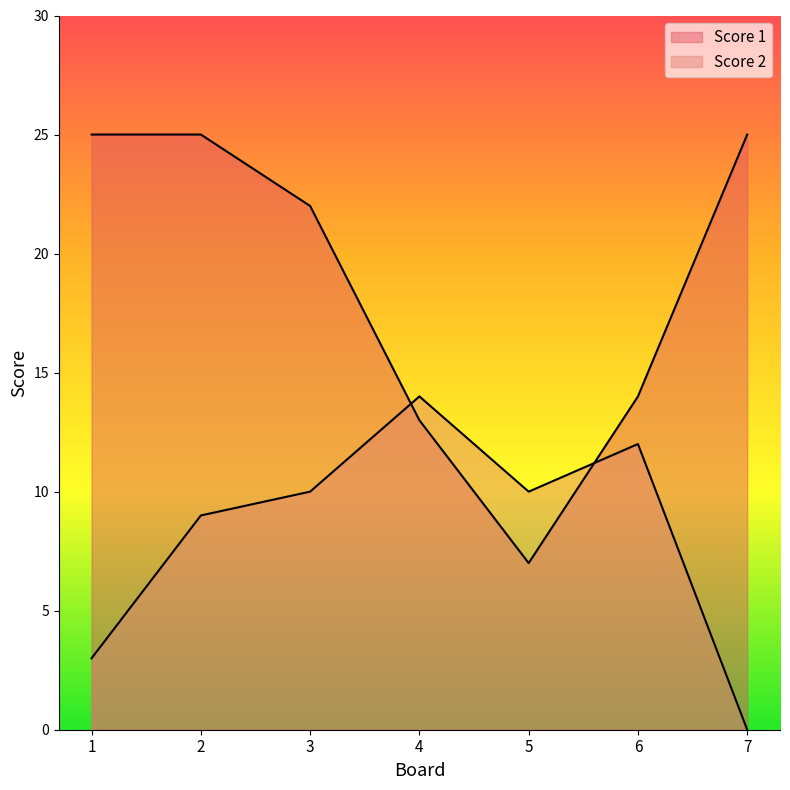

What is the maximum value shown in the chart?

25